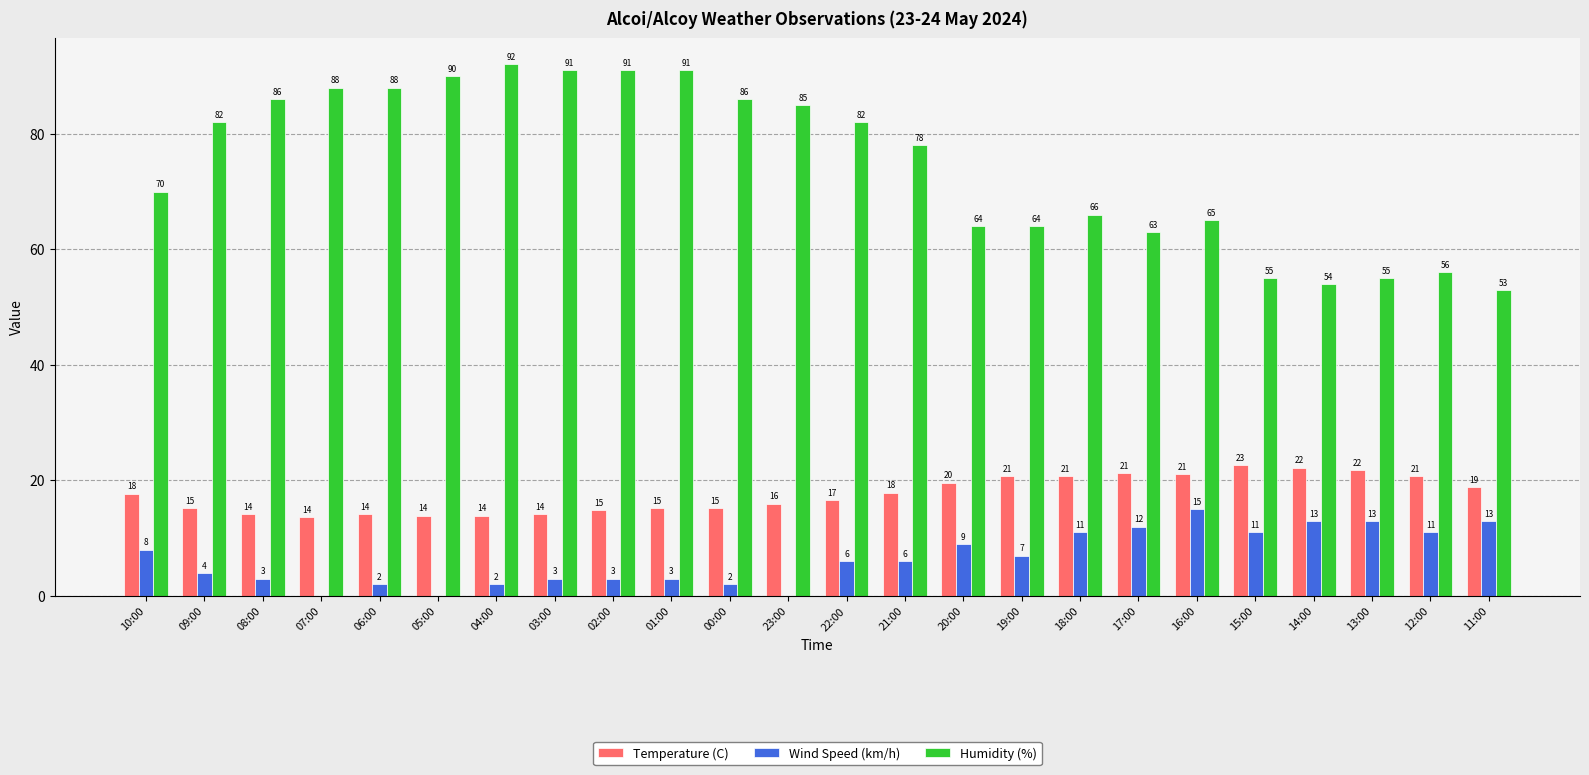

Where does the Wind Speed (km/h) series first go above 6?

10:00